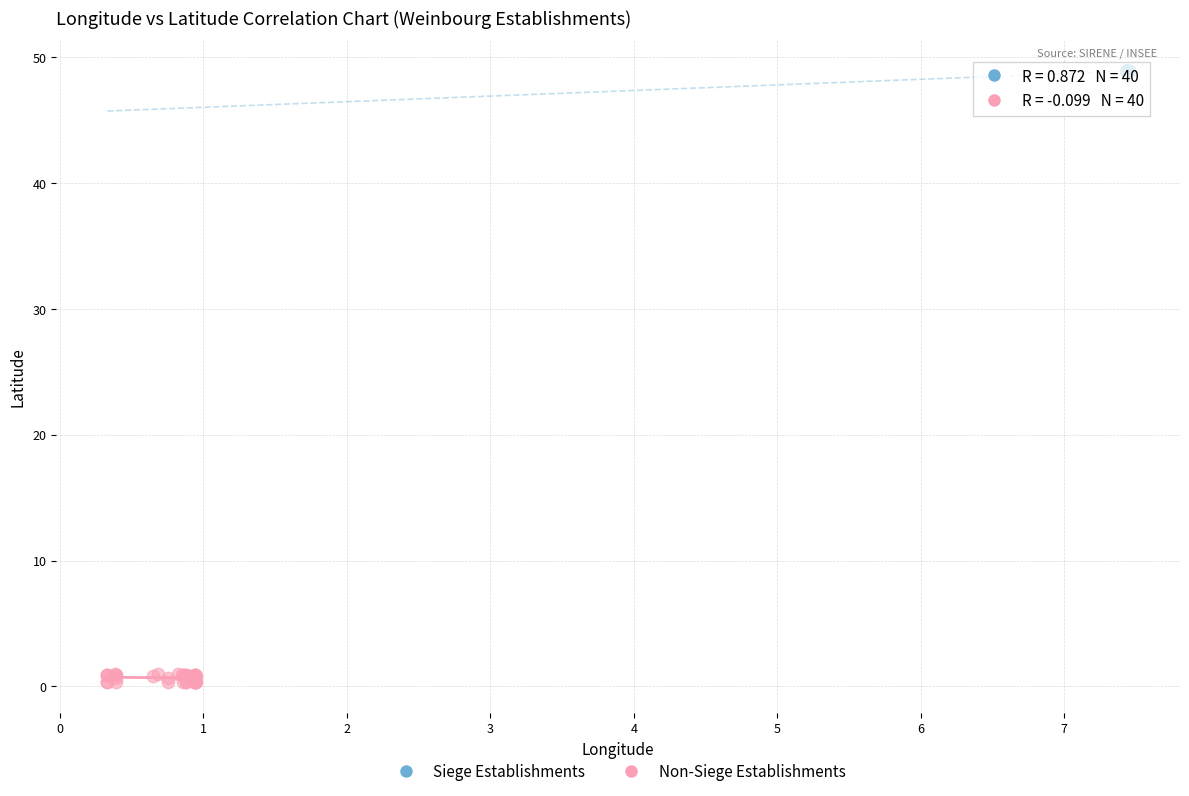

Which series has the widest spread of Y values?

Non-Siege Establishments